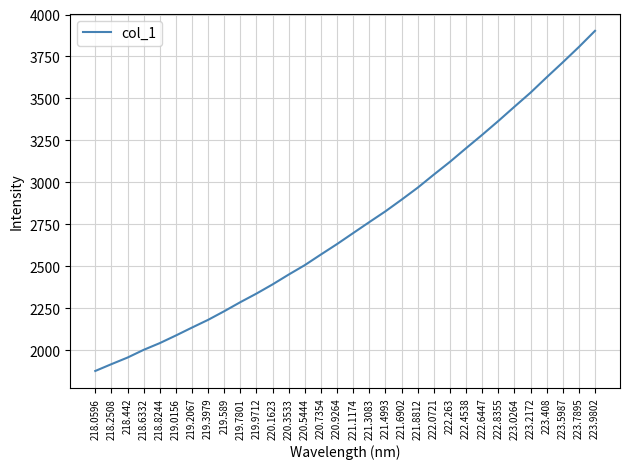

What is the average value?

2743.8